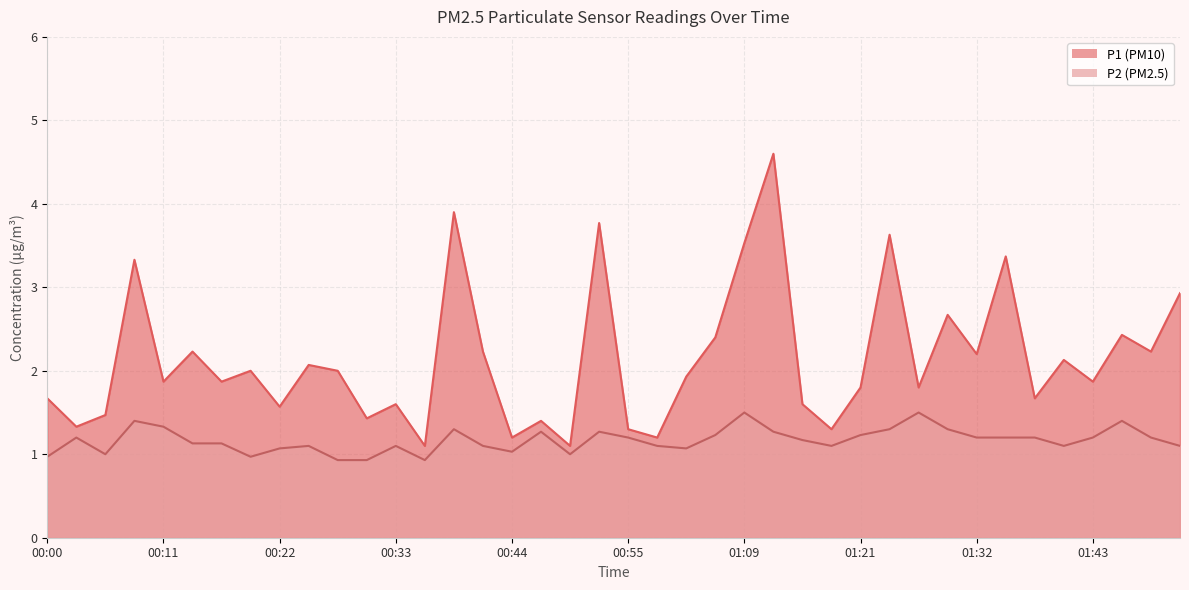

List the series in order of their peak value, lowest first.

P2, P1